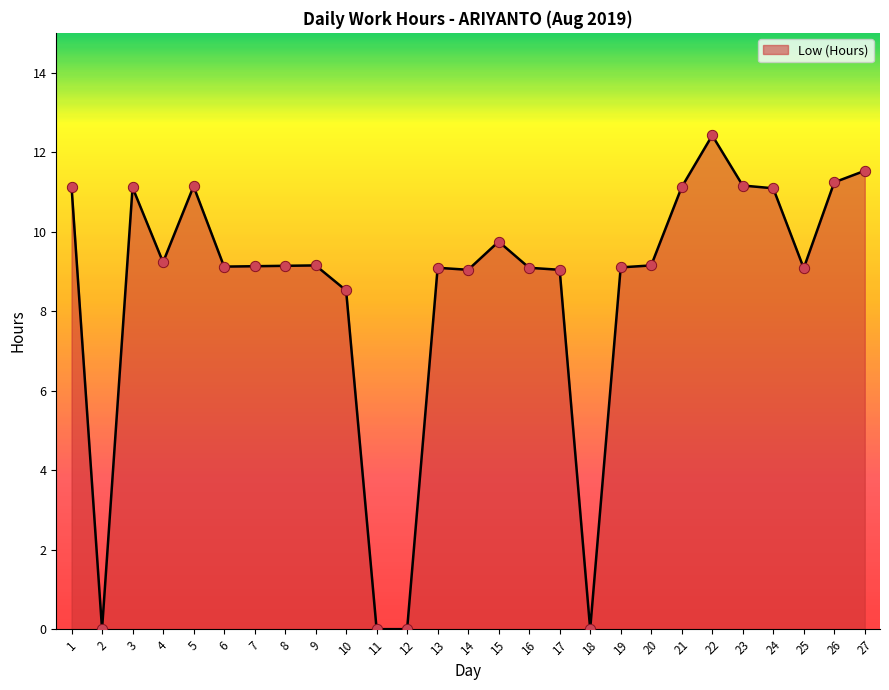

Between 24 and 7, which is larger?

24